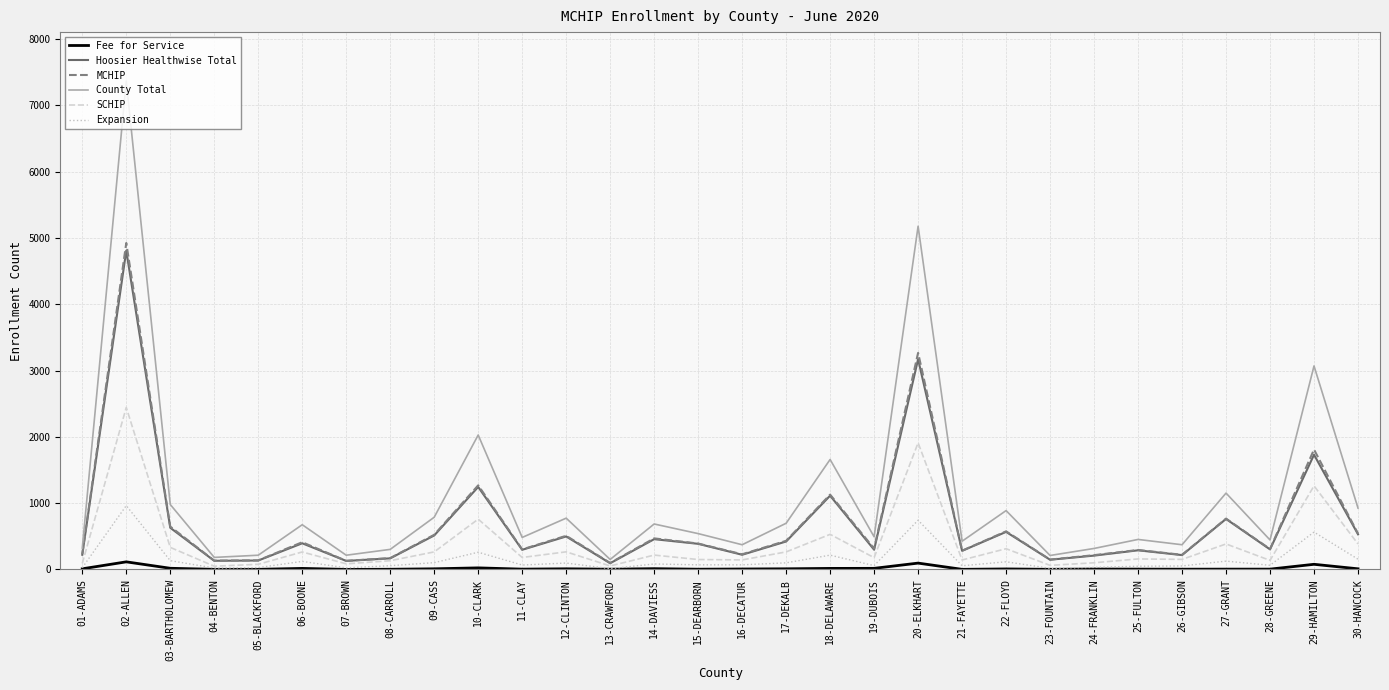

What are all the series names shown in the legend?

Fee for Service, Hoosier Healthwise Total, MCHIP, County Total, SCHIP, Expansion